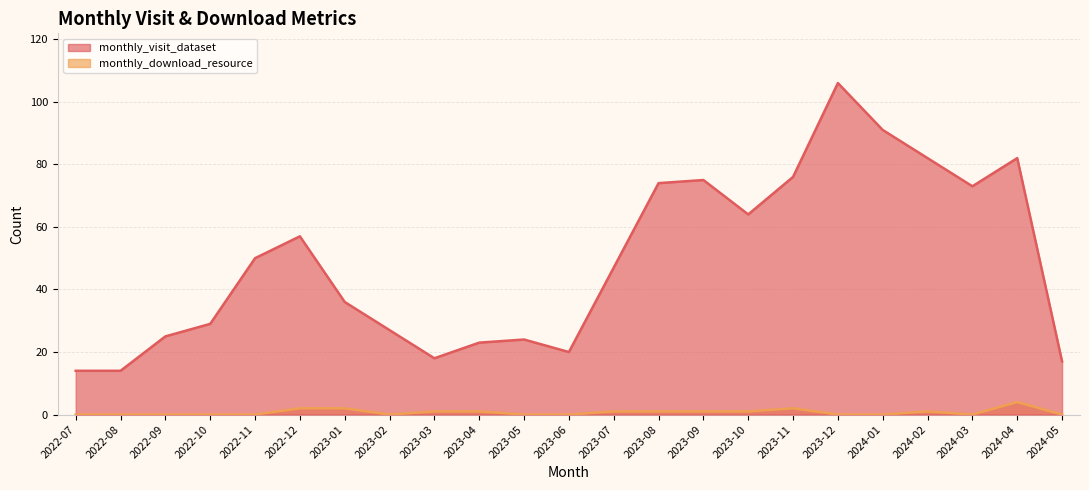

Where is monthly_download_resource nearest to the value 2?

2022-12